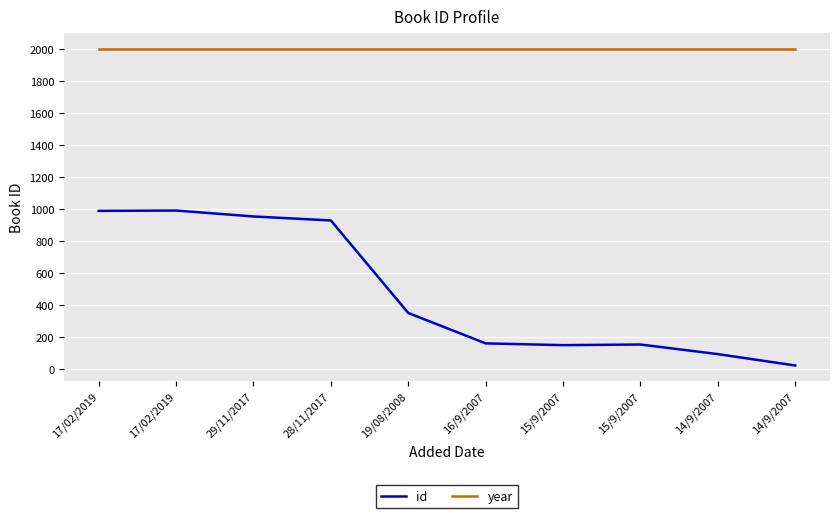

What is the spread (max minus min) of values at 29/11/2017?

1046